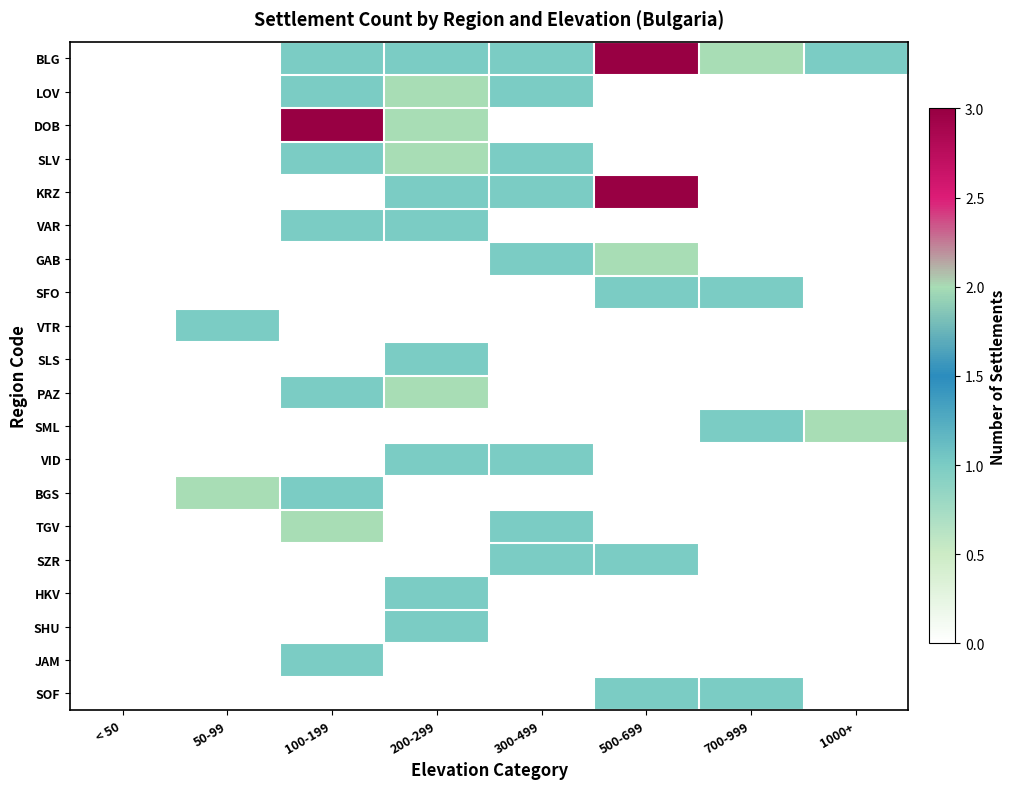

How many distinct data groups are displayed?

20